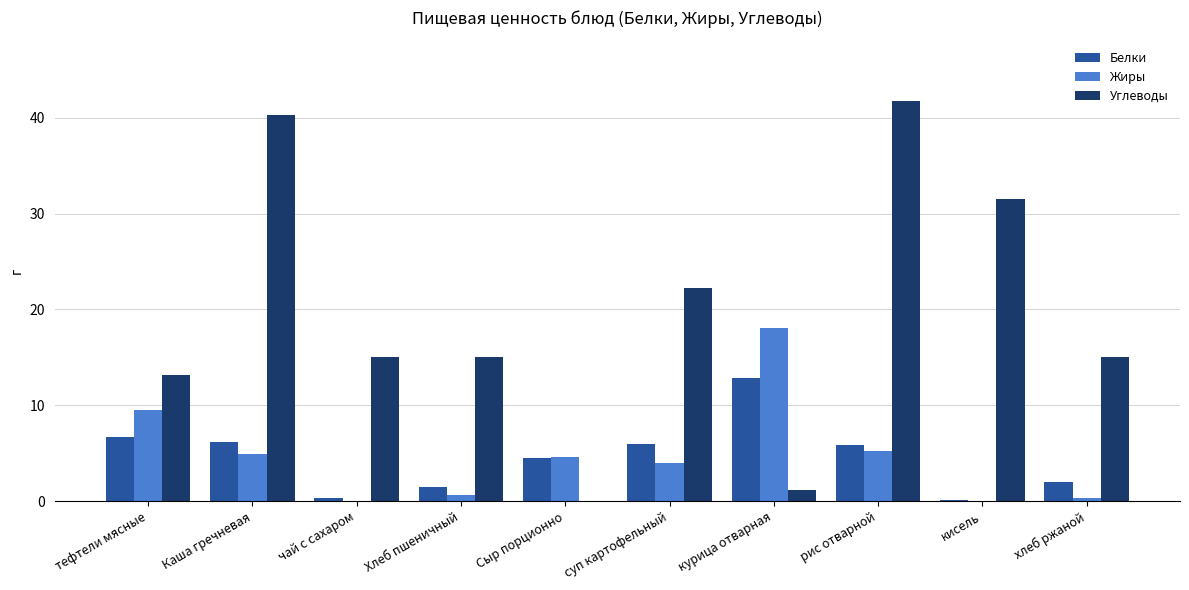

What is the approximate value of Жиры at Сыр порционно?

4.6